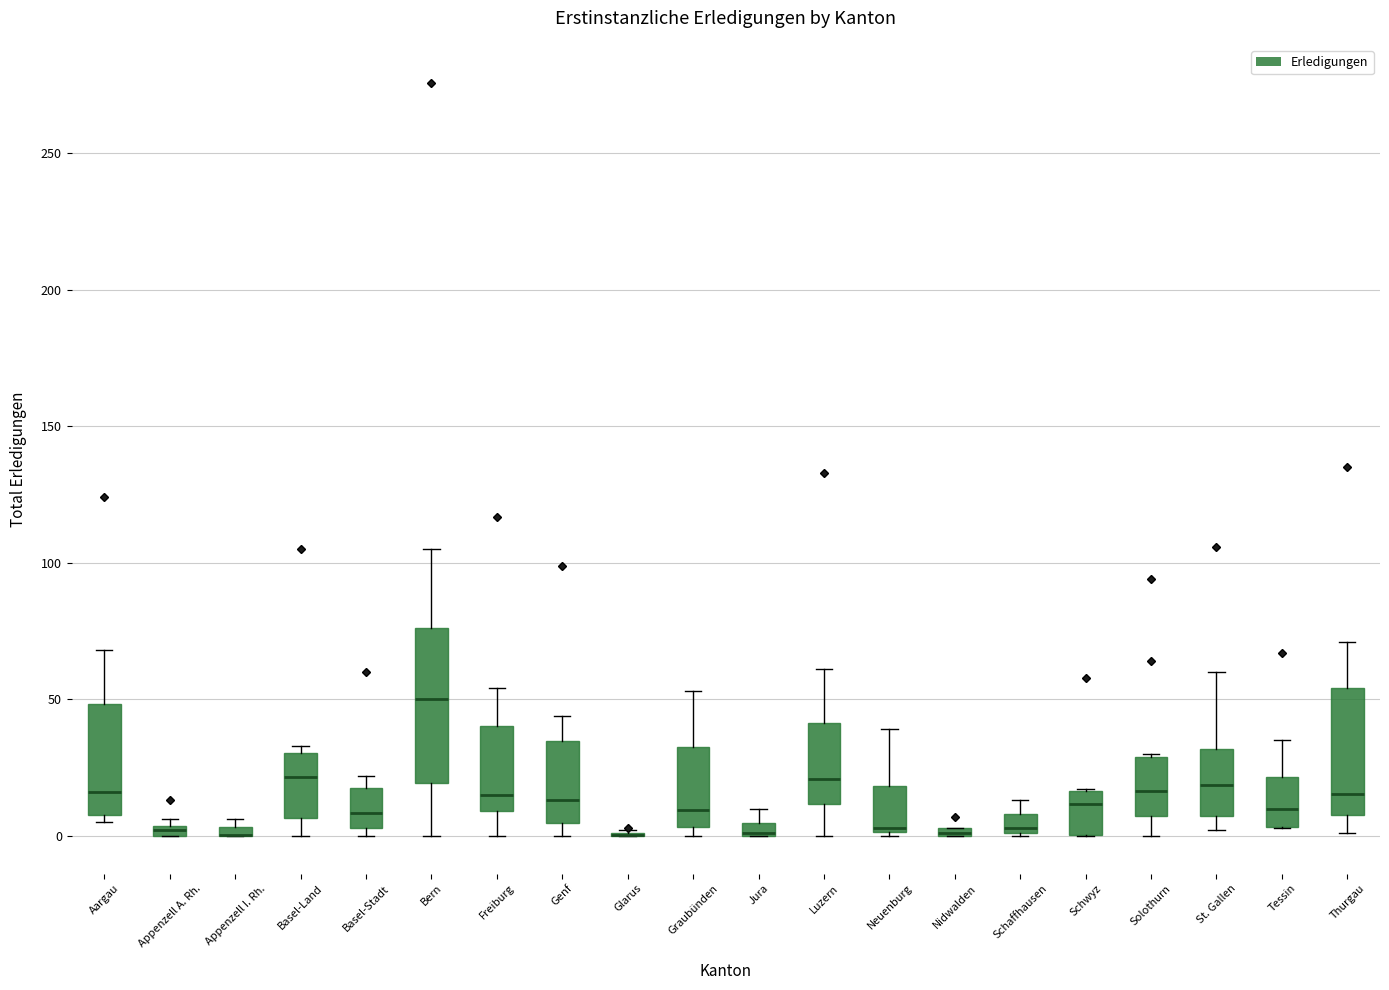

Where does the median line of the box for Basel-Stadt sit on the y-axis? The values are not printed on the chart, so give them approximately, as read against the axis.

10